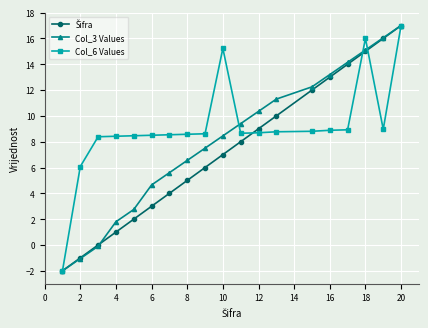

Does the chart display data point markers on the line(s)?

Yes